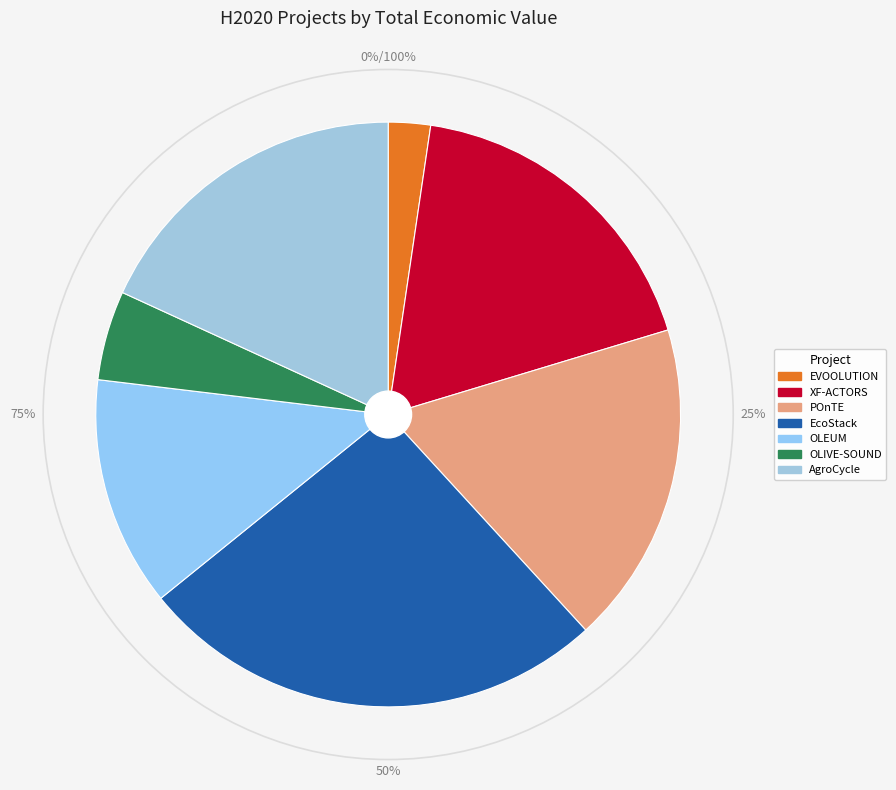

To the nearest percent, what is the difference between the OLIVE-SOUND and AgroCycle slice percentages?

13%